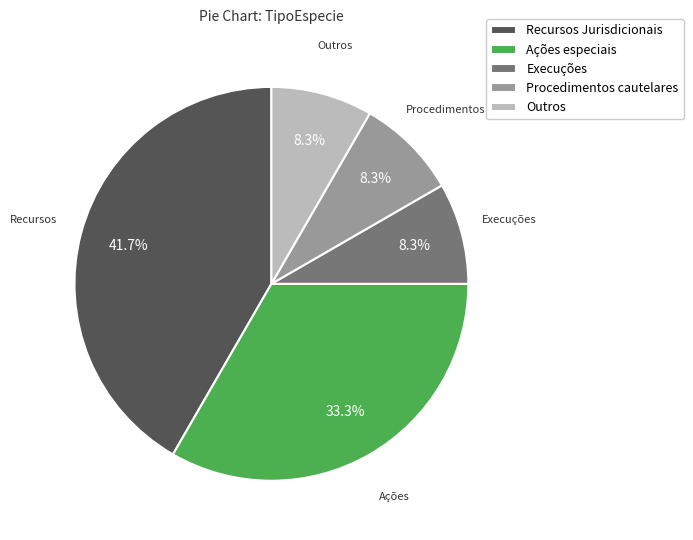

What is the largest slice in the pie chart?

Recursos Jurisdicionais